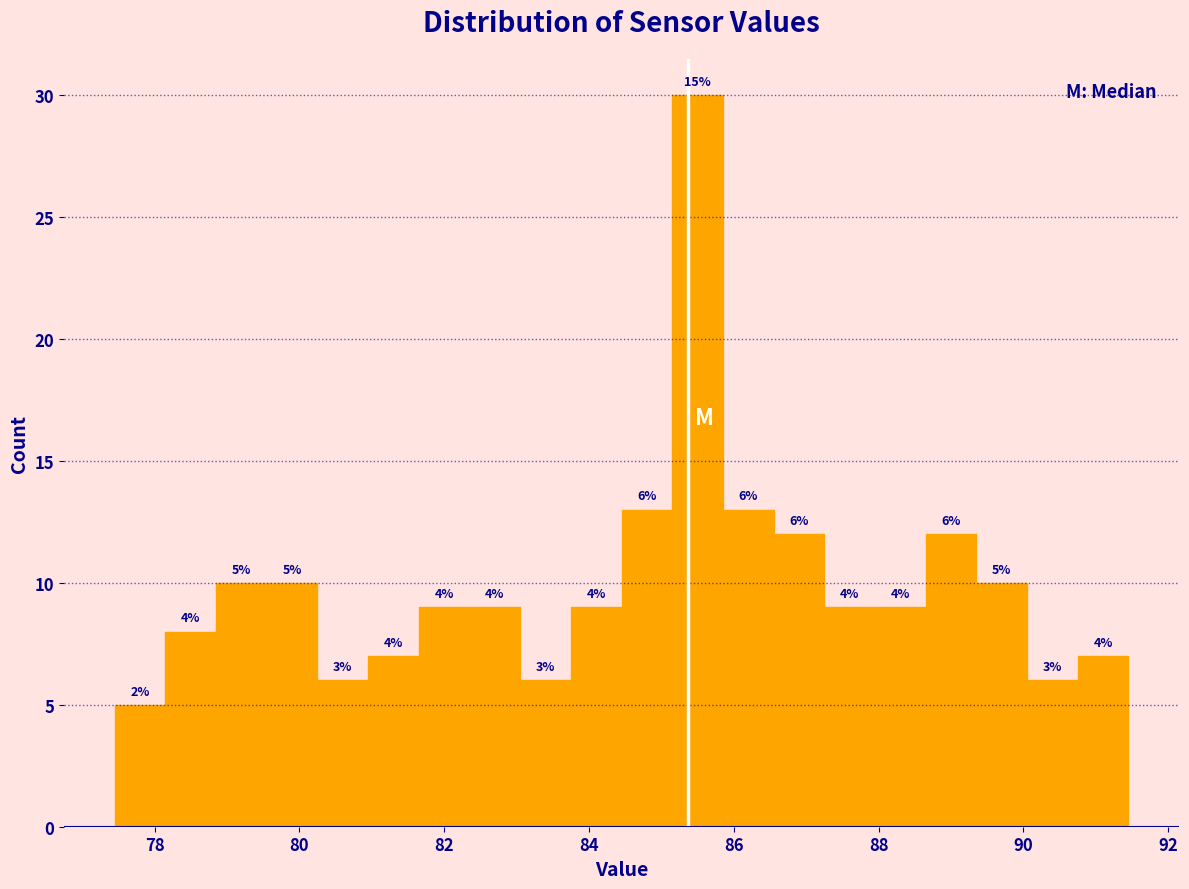

Read against the x-axis, roughly where is the centre of the tallest bar?

85.6